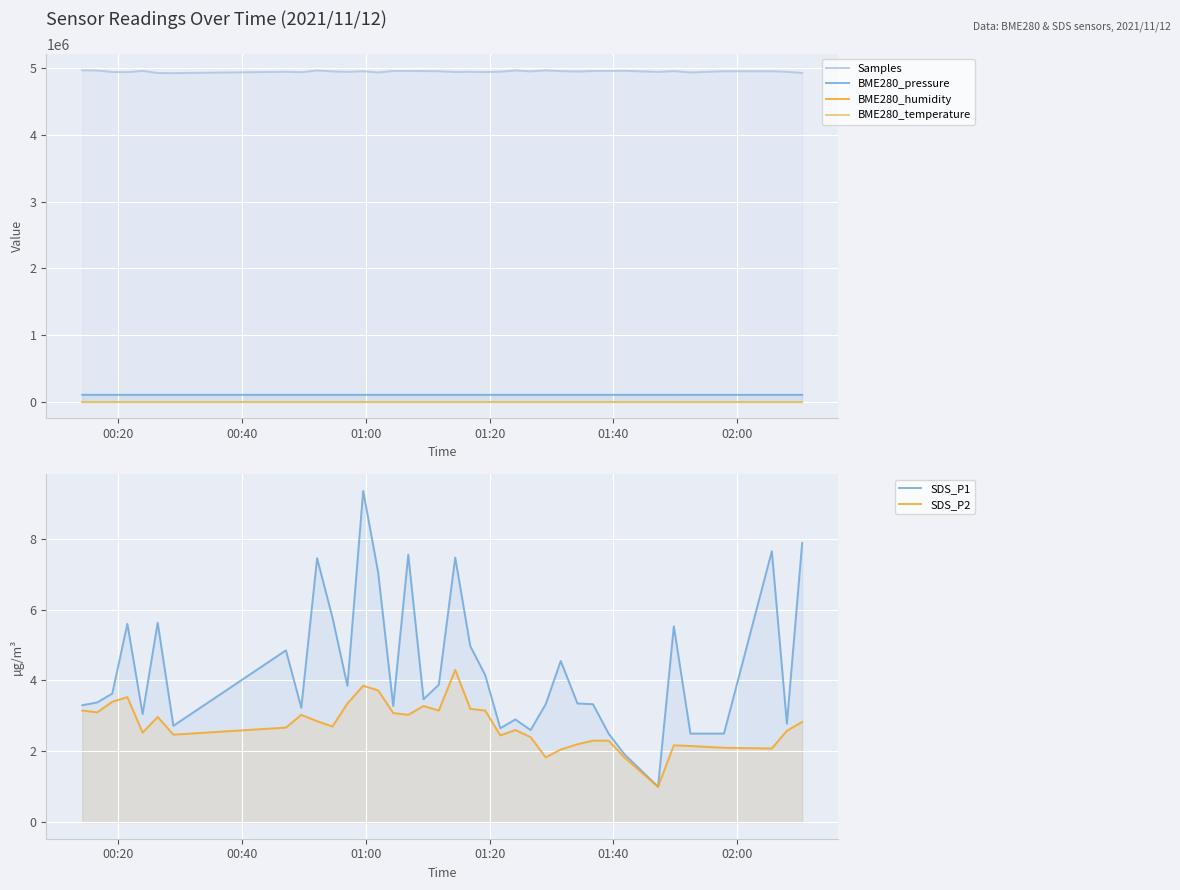

Reading right to left, what are all the values shown in this chart?

Samples: 4932951.0	4949779.0	4958178.0	4958271.0	4939940.0	4960314.0	4948227.0	4964964.0	4962284.0	4961772.0	4953614.0	4959986.0	4971432.0	4956100.0	4969618.0	4951495.0	4945292.0	4950212.0	4946422.0	4958600.0	4960634.0	4961716.0	4962076.0	4938998.0	4958412.0	4948258.0	4955258.0	4969887.0	4943413.0	4949988.0	4929819.0	4931285.0	4963723.0	4944785.0	4946617.0	4968501.0	4971884.0
BME280_pressure: 100370.2	100376.5	100372.3	100389.9	100405.2	100419.7	100431.0	100441.8	100439.3	100445.4	100450.3	100452.2	100462.4	100475.8	100492.4	100500.6	100516.2	100525.8	100524.1	100530.6	100530.5	100541.4	100541.0	100540.7	100532.3	100539.6	100540.4	100551.2	100548.0	100537.6	100579.4	100576.9	100585.7	100587.0	100603.9	100601.6	100586.1
BME280_humidity: 77.9	78.2	77.7	77.7	77.3	77.8	78.1	77.6	77.6	77.6	78.0	78.4	78.2	78.1	78.7	78.7	78.7	78.6	79.2	78.9	79.0	79.3	79.0	79.3	79.2	79.7	79.5	79.3	78.7	79.4	78.9	79.2	79.1	79.2	79.7	79.5	79.7
BME280_temperature: 10.2	10.2	10.1	10.1	10.2	10.3	10.3	10.5	10.5	10.6	10.7	10.7	10.7	10.7	10.6	10.6	10.6	10.6	10.5	10.4	10.3	10.3	10.2	10.1	9.9	9.8	9.8	9.8	9.7	9.7	10.0	10.0	10.0	10.0	9.9	9.8	9.6
SDS_P1: 7.9	2.8	7.7	2.5	2.5	5.5	1.0	1.9	2.5	3.3	3.4	4.5	3.3	2.6	2.9	2.6	4.2	5.0	7.5	3.9	3.5	7.5	3.3	7.0	9.3	3.9	5.8	7.5	3.2	4.8	2.7	5.6	3.0	5.6	3.6	3.4	3.3
SDS_P2: 2.8	2.6	2.1	2.1	2.1	2.2	1.0	1.8	2.3	2.3	2.2	2.0	1.8	2.4	2.6	2.5	3.1	3.2	4.3	3.1	3.3	3.0	3.1	3.7	3.9	3.4	2.7	2.9	3.0	2.7	2.5	3.0	2.5	3.5	3.4	3.1	3.1